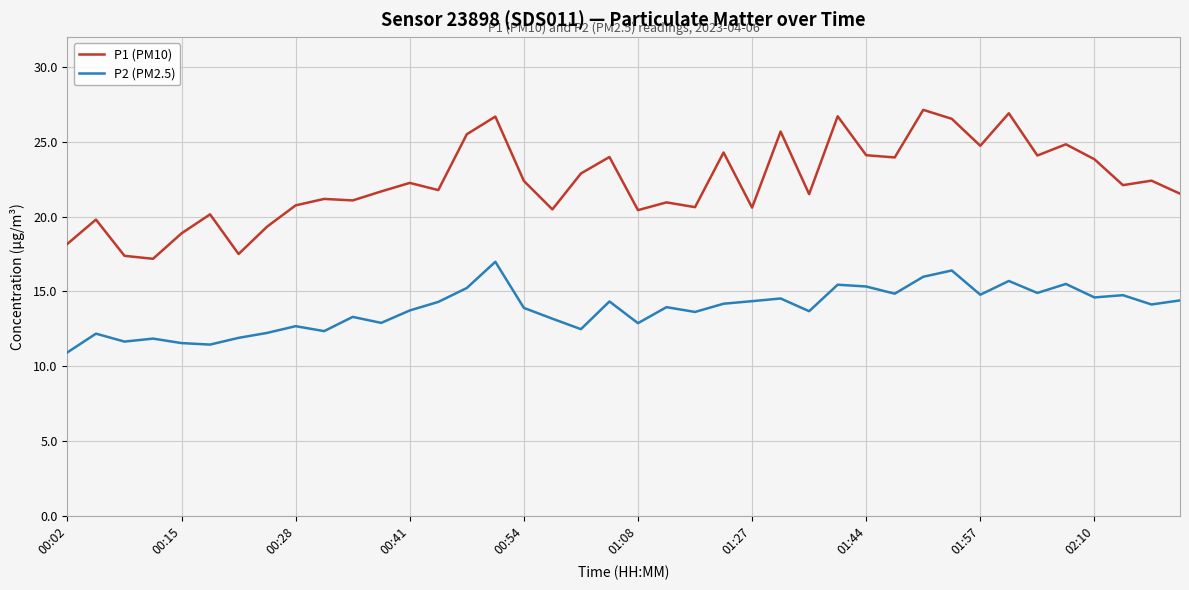

True or false: P2 (PM2.5) and P1 (PM10) cross at least once.

False